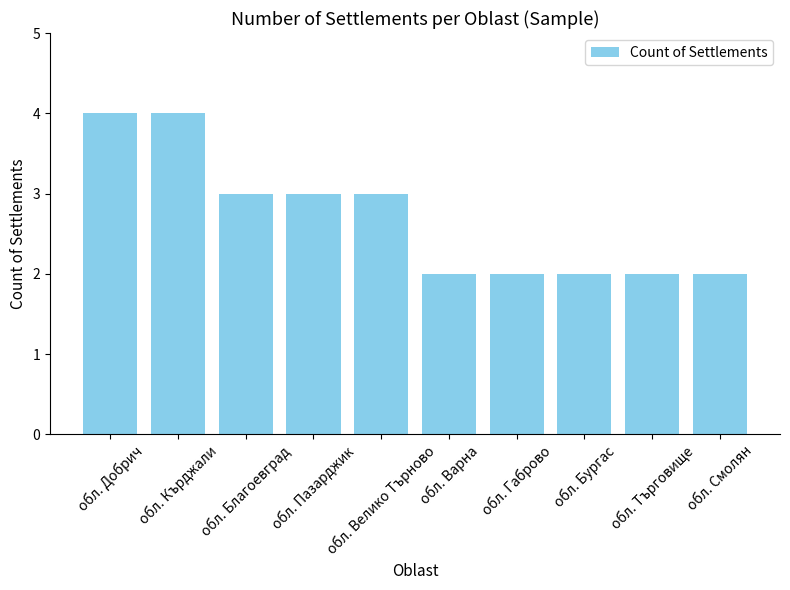

What is the maximum value shown in the chart?

4